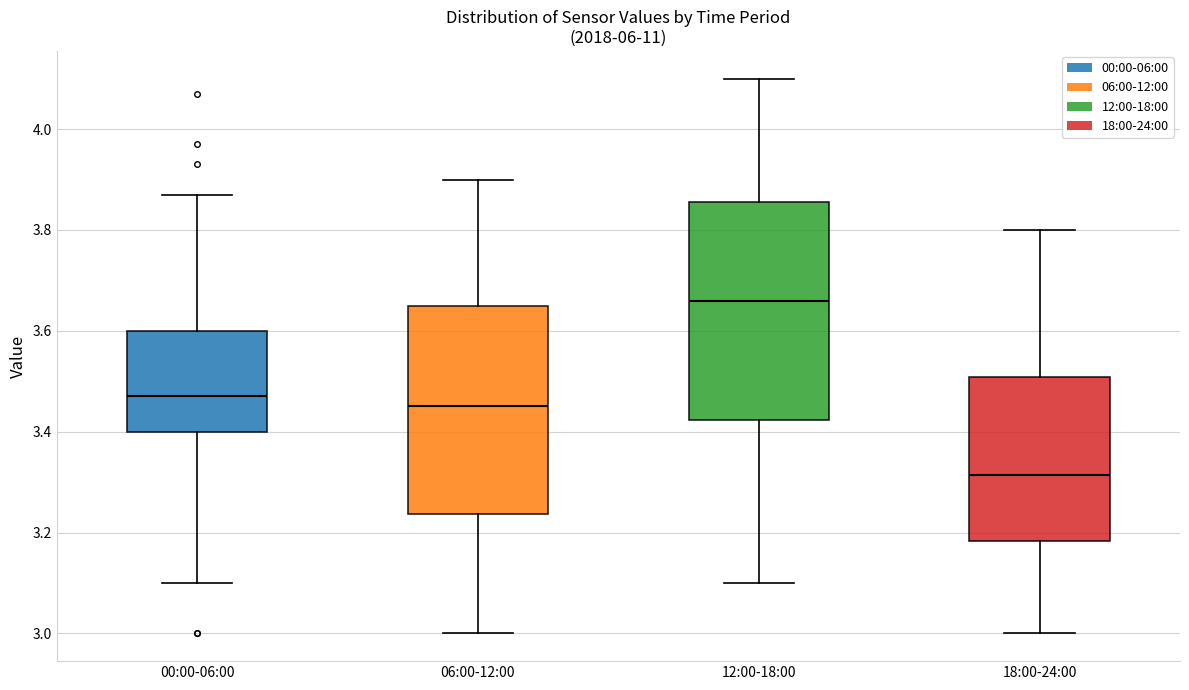

Reading left to right, read every box against the y-axis: the position of its median line, the range the box covers, and the ends of its whiskers. The values are not printed on the chart, so give them approximately, as read against the axis.

00:00-06:00: median 3.48, box 3.40 to 3.60, whiskers 3.10 to 3.88
06:00-12:00: median 3.46, box 3.24 to 3.66, whiskers 3.00 to 3.90
12:00-18:00: median 3.66, box 3.42 to 3.86, whiskers 3.10 to 4.10
18:00-24:00: median 3.32, box 3.18 to 3.50, whiskers 3.00 to 3.80